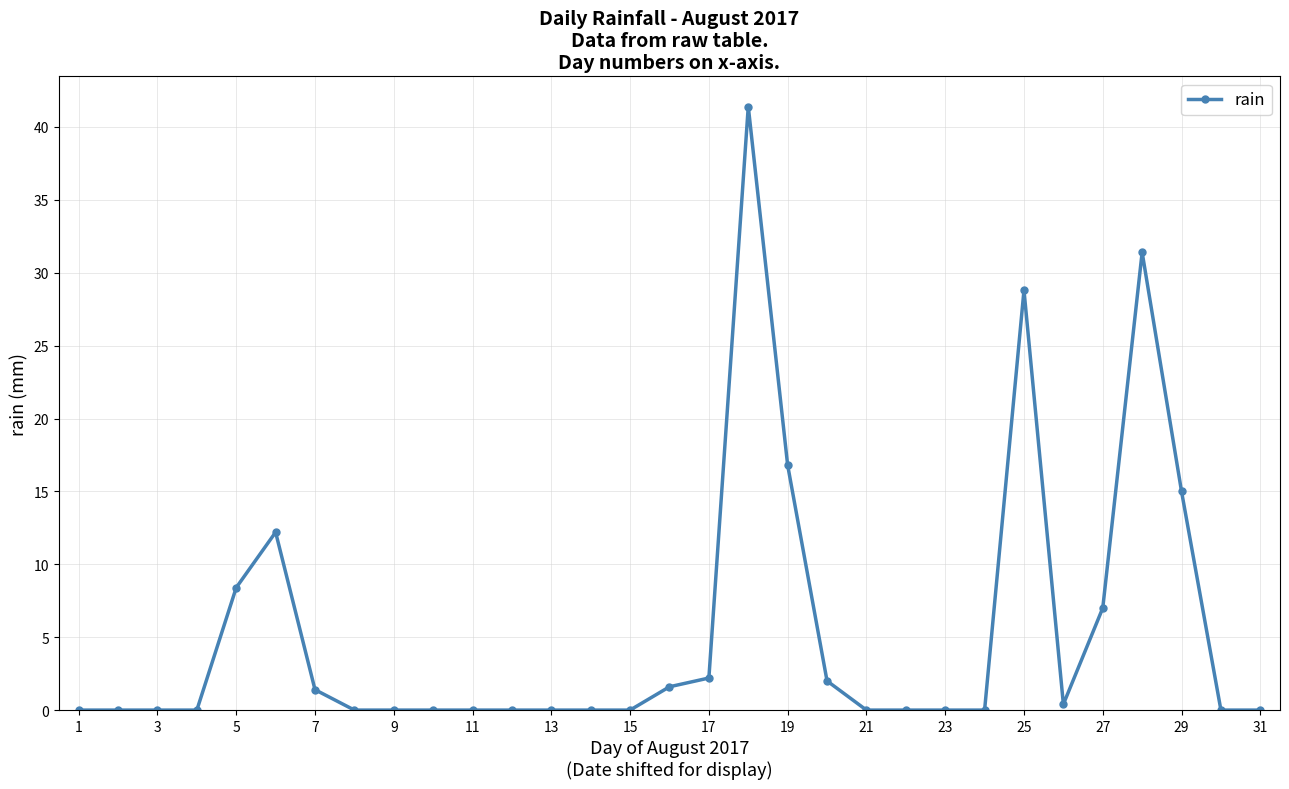

What is the maximum value shown in the chart?

41.4